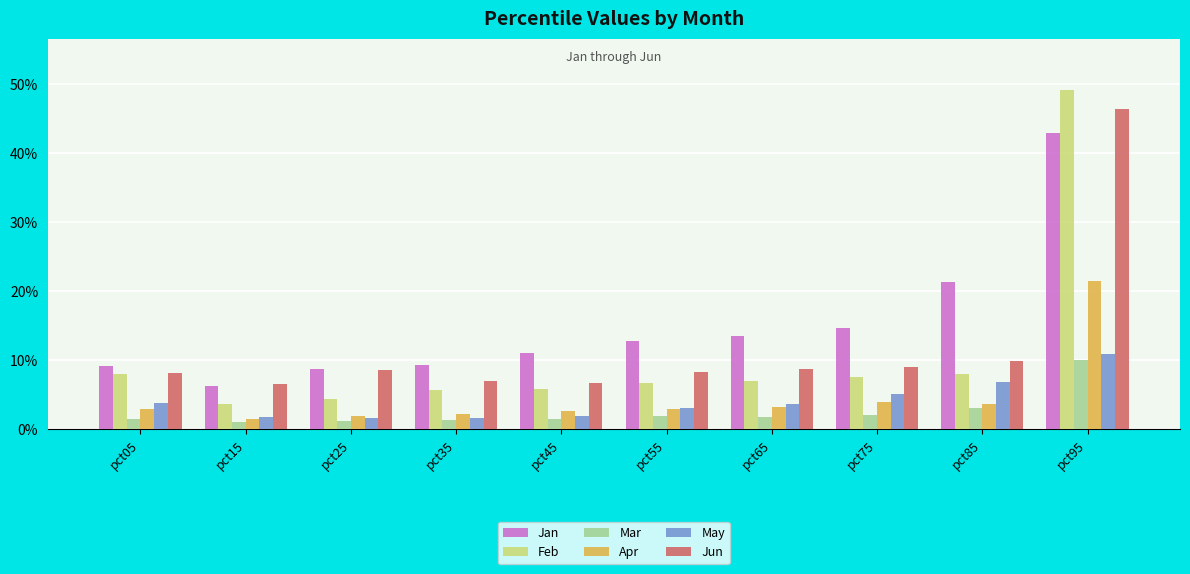

Are the bars grouped side by side (vs. stacked)?

Yes